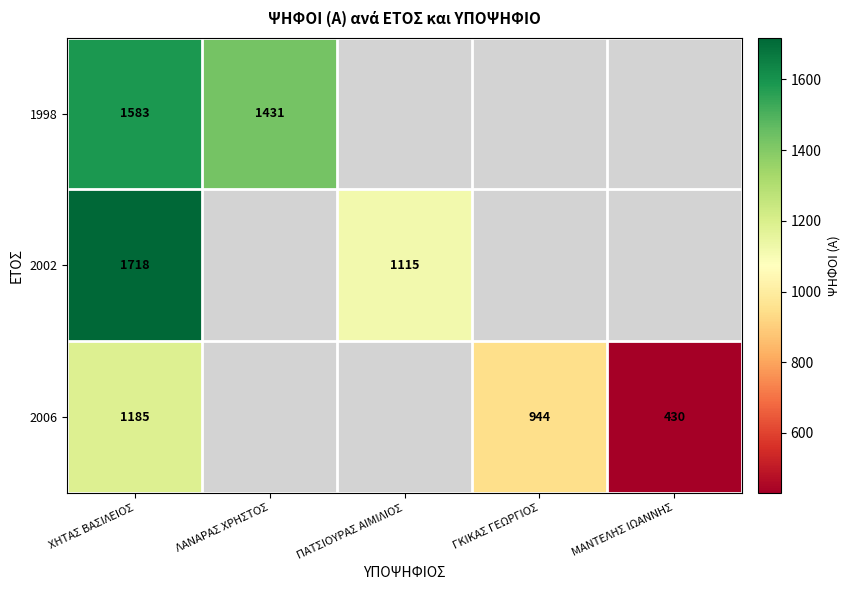

What is the difference between the 1998 values at ΛΑΝΑΡΑΣ ΧΡΗΣΤΟΣ and ΧΗΤΑΣ ΒΑΣΙΛΕΙΟΣ?

152